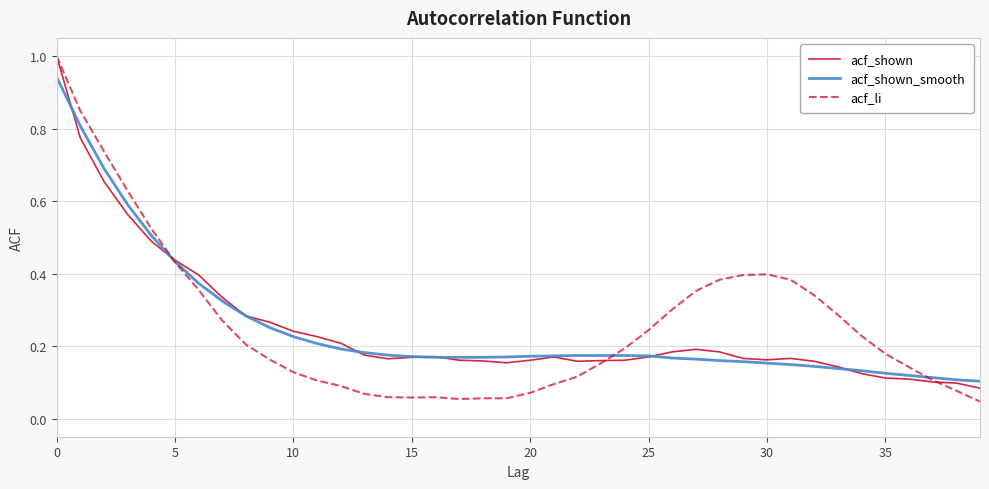

What is the maximum value shown in the chart?

1.0